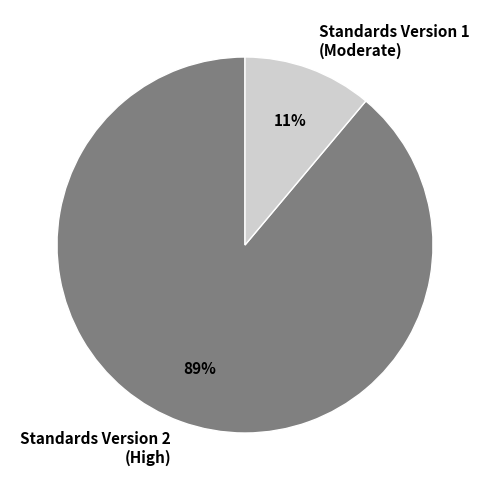

Do Standards Version 1 (Moderate) and Standards Version 2 (High) together represent more than half of the pie?

Yes